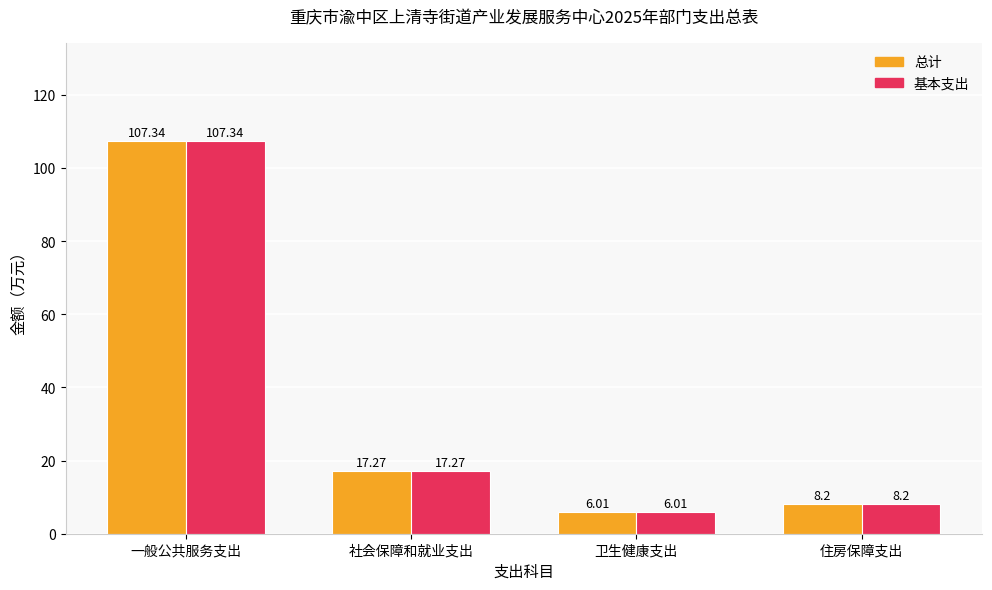

What is the average value of the 总计 series?

34.7